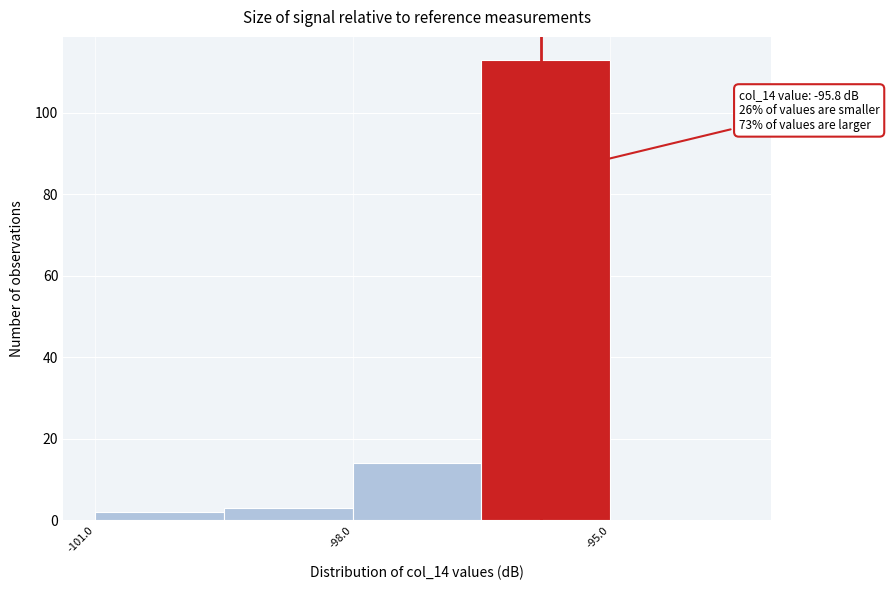

Around what value on the x-axis is the tallest bar? Give the approximate position of its centre, as read against the axis.

-95.5